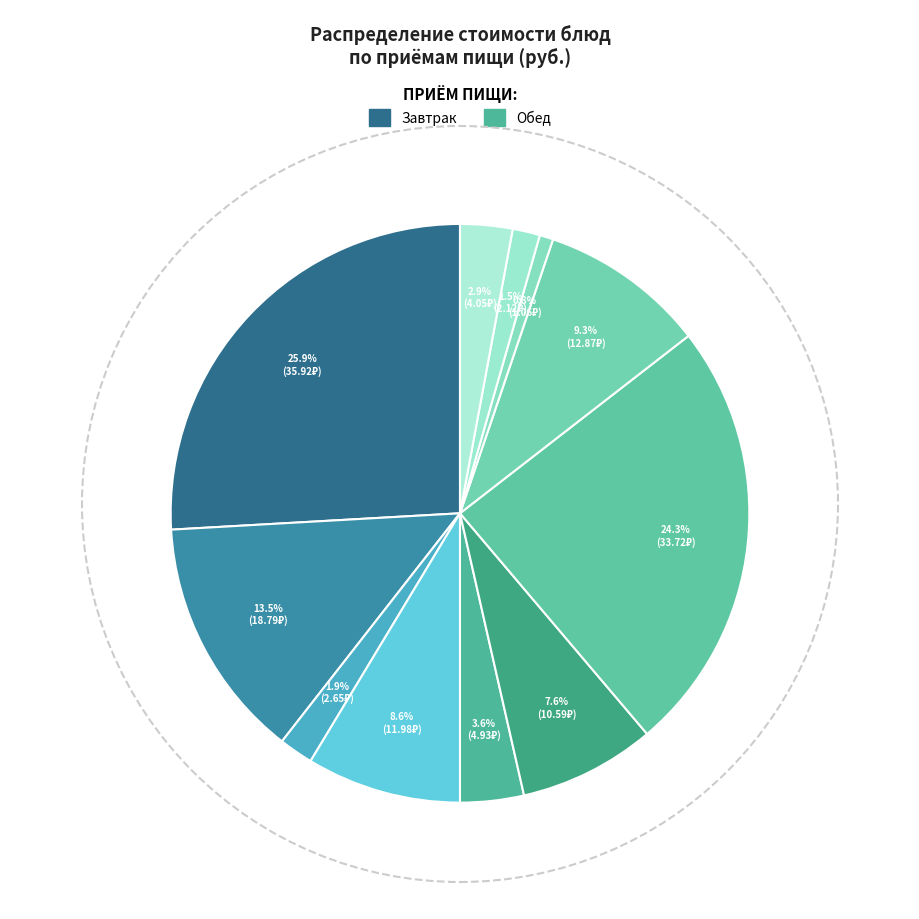

How many slices are in this pie chart?

11